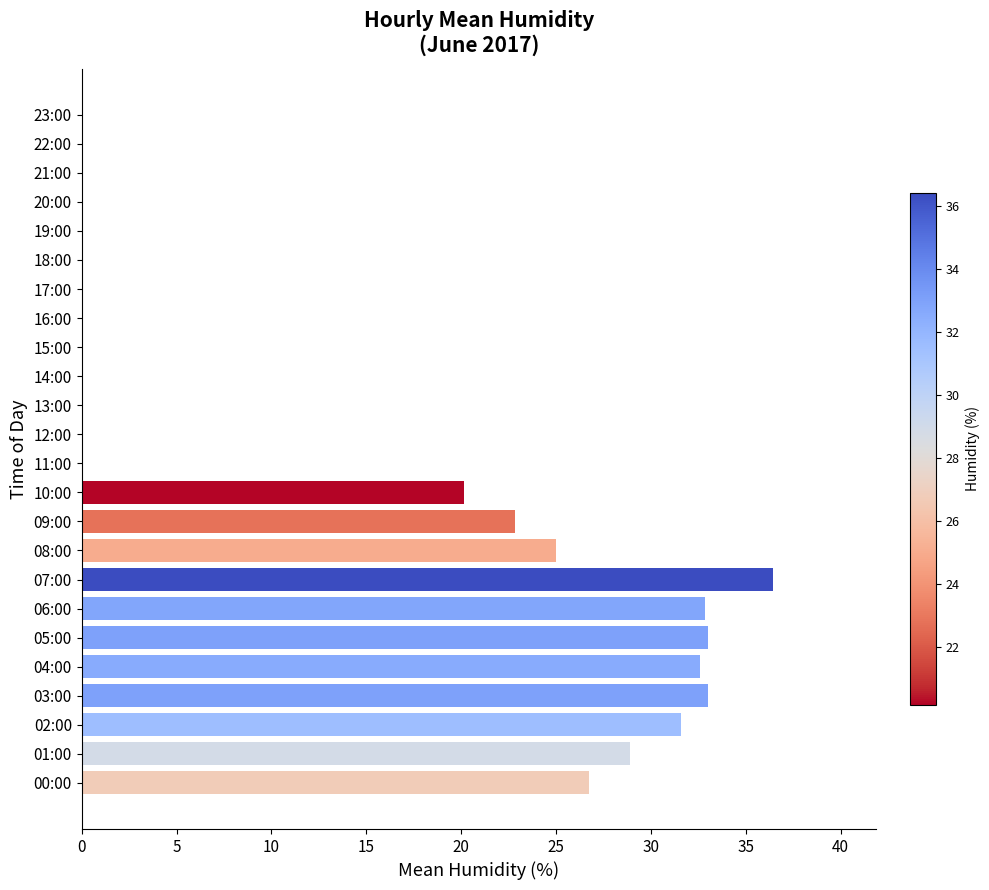

How many categories are shown in the chart?

24